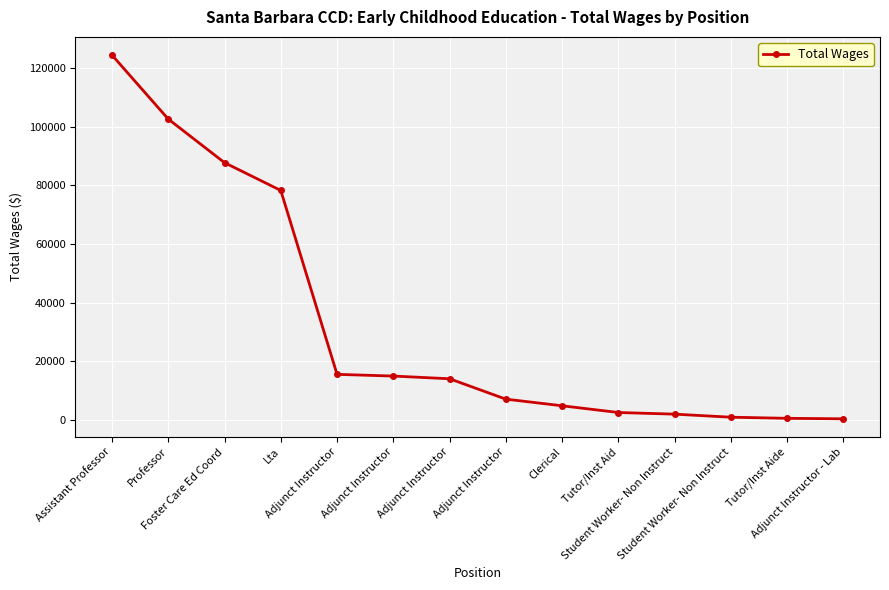

How many data points are less than 14009?

7